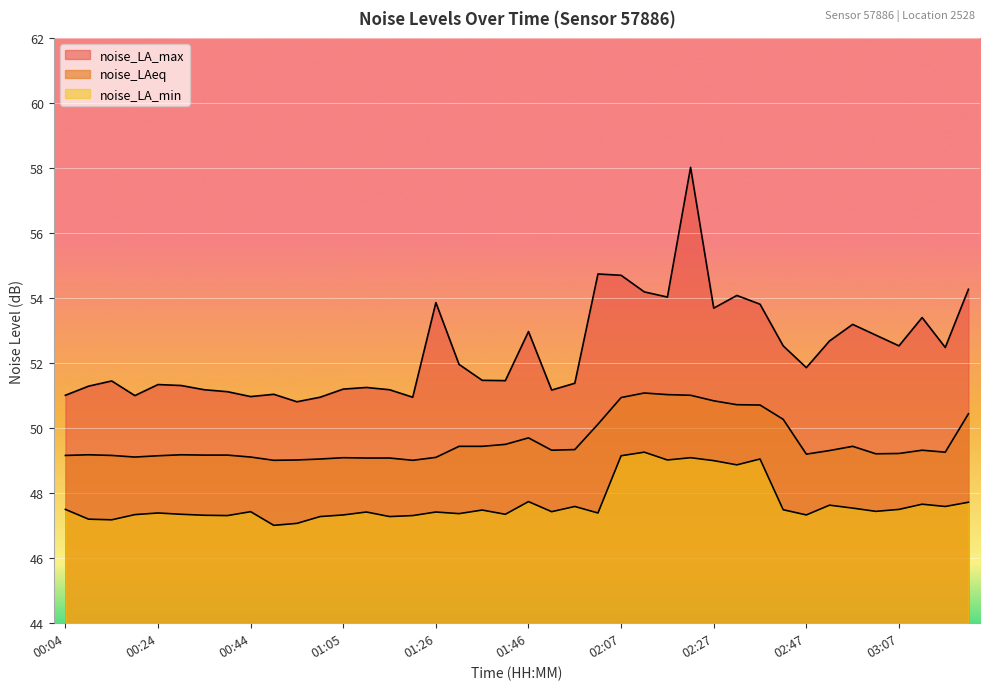

Rank the series by their average value, from highest to lowest.

noise_LA_max, noise_LAeq, noise_LA_min